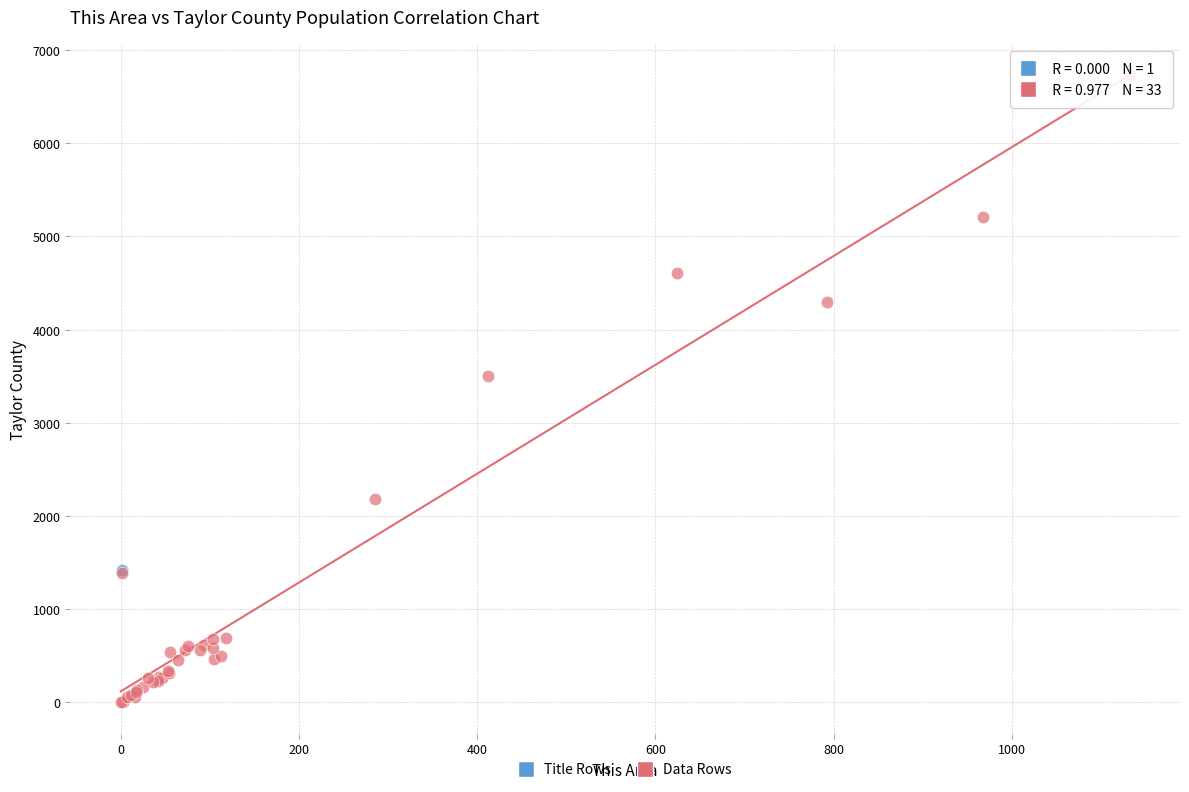

What are all the series names shown in the legend?

Title Rows, Data Rows